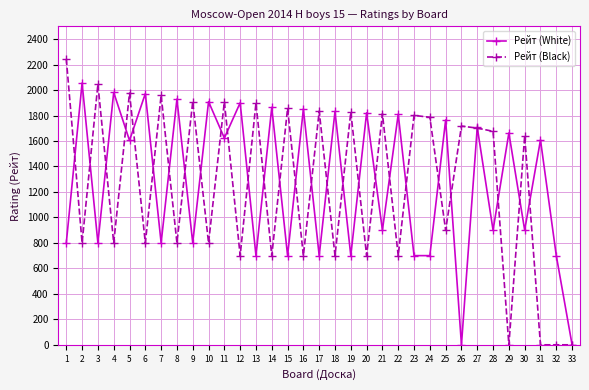

Where do Рейт (Black) and Рейт (White) first cross each other?

1 and 2